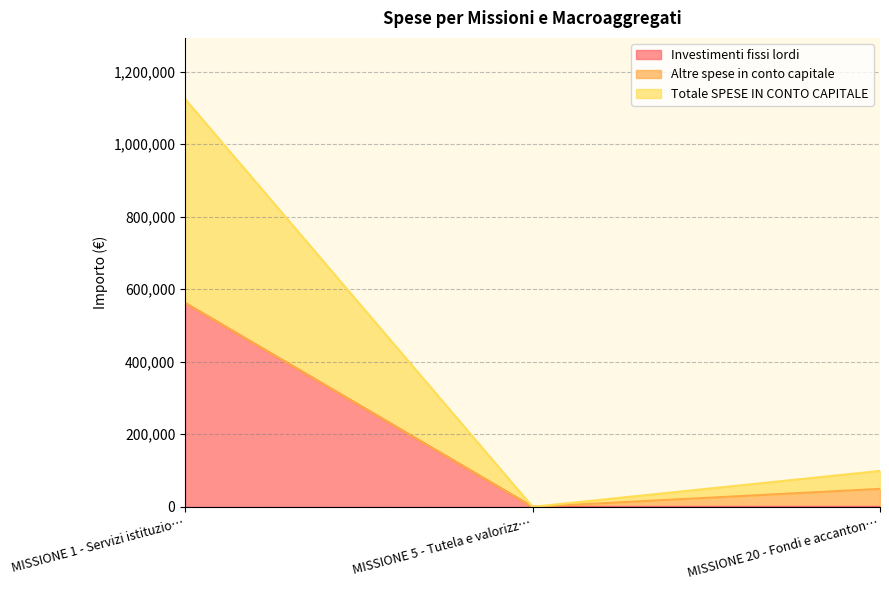

How many data points in Investimenti fissi lordi are above 0?

1